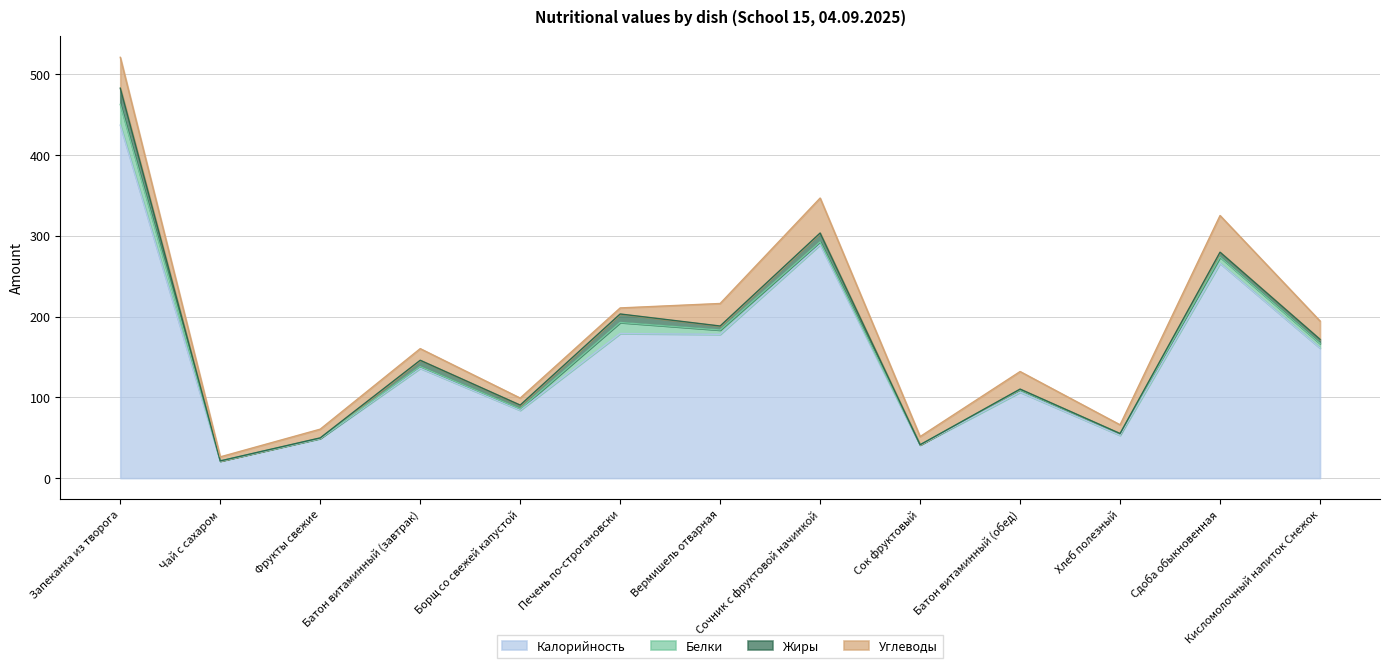

Reading right to left, list all the values displayed in this chart.

Калорийность: 161.0	266.0	53.0	106.4	41.0	289.0	178.0	179.0	84.0	136.0	49.0	21.0	437.0
Белки: 5.7	7.7	1.8	3.0	0.2	3.5	5.4	13.7	1.7	2.1	0.4	0.2	25.7
Жиры: 5.1	6.0	0.3	0.8	0.1	10.9	4.9	10.5	4.7	7.8	0.4	0.1	20.1
Углеводы: 22.7	45.4	10.8	21.7	10.1	43.3	27.9	7.5	8.7	14.4	10.8	5.0	38.2